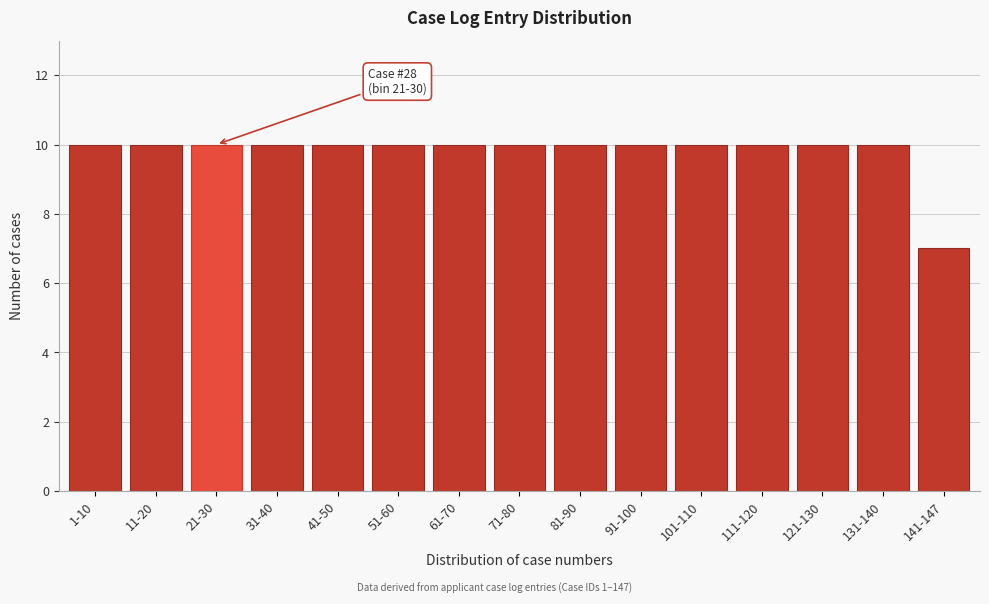

Reading left to right, transcribe all the data shown in this chart.

10	10	10	10	10	10	10	10	10	10	10	10	10	10	7